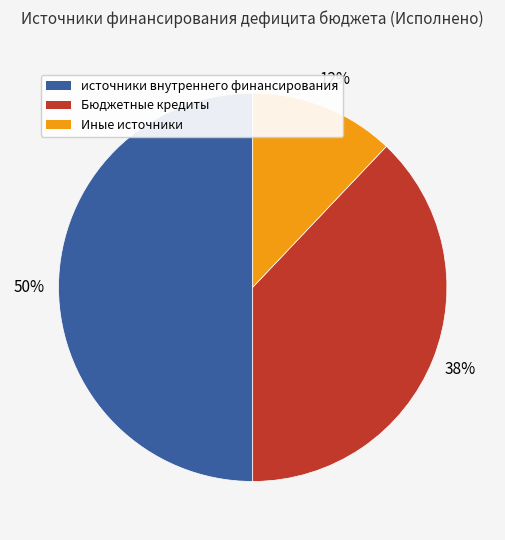

To the nearest percent, what is the difference between the largest and smallest slice percentages?

38%